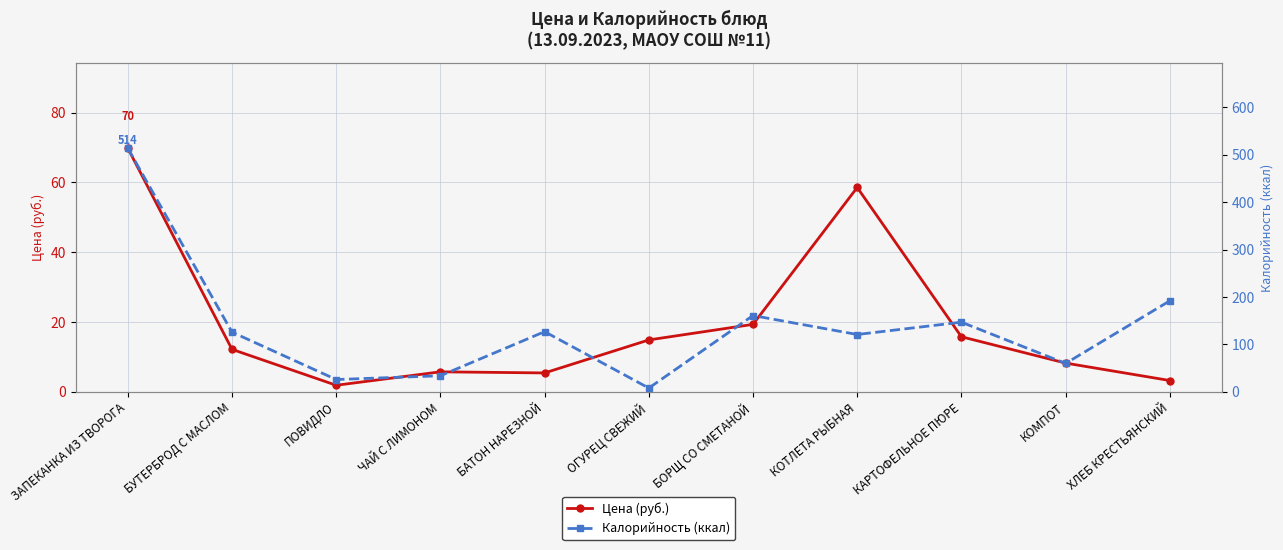

In Калорийность (ккал), how many points are higher than both neighbors (excluding endpoints)?

3